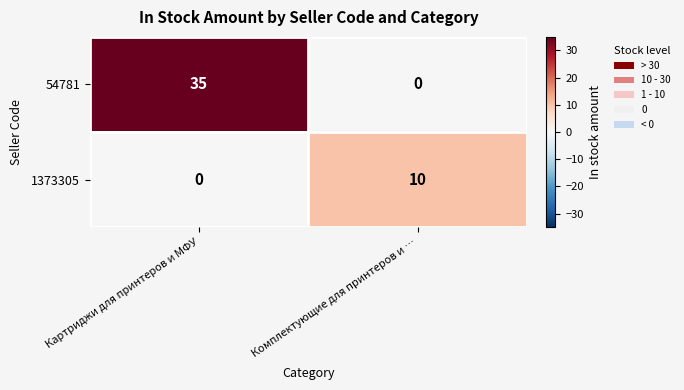

Reading left to right, what are all the values shown in this chart?

54781: Картриджи для принтеров и МФУ=35	Комплектующие для принтеров и …=0
1373305: Картриджи для принтеров и МФУ=0	Комплектующие для принтеров и …=10